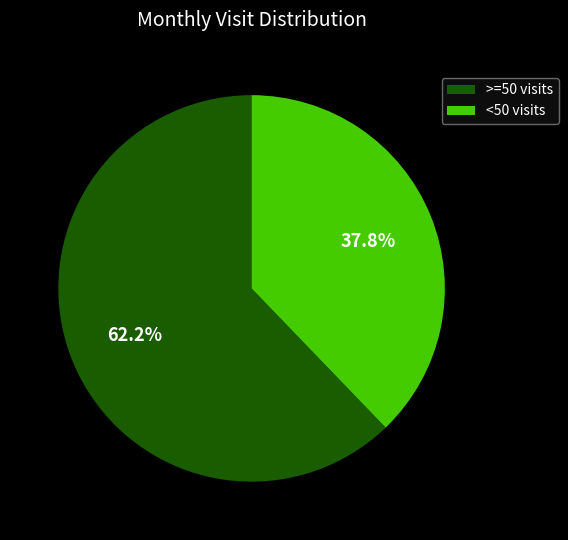

What is the ratio of the value at <50 visits to the value at >=50 visits?

0.6